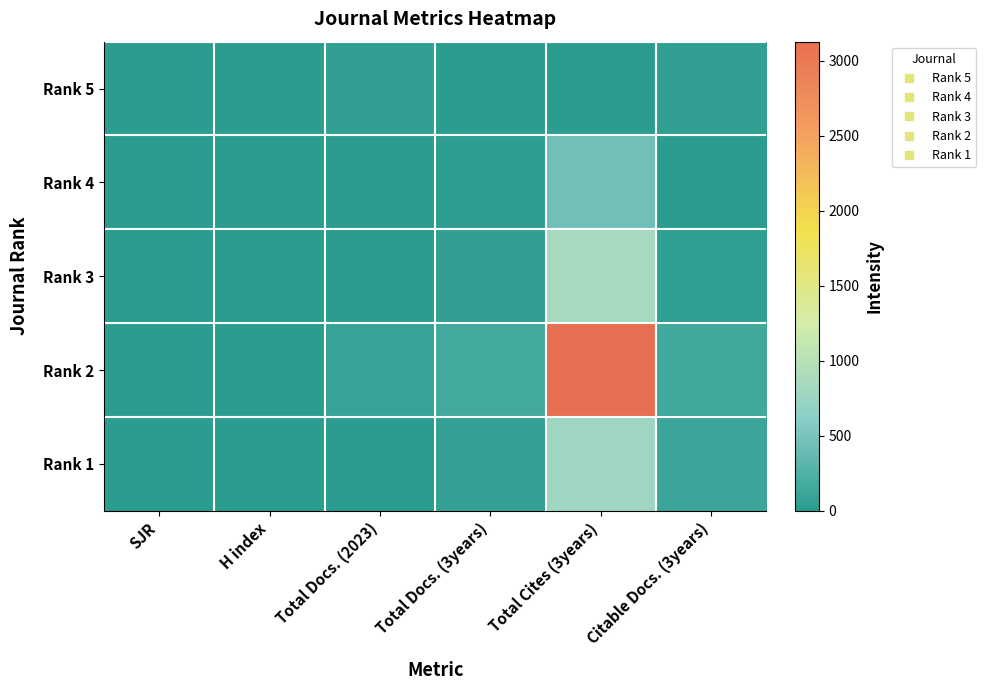

Reading left to right, what are all the values shown in this chart?

Rank 5: SJR=0	H index=8	Total Docs. (2023)=60	Total Docs. (3years)=0	Total Cites (3years)=9	Citable Docs. (3years)=56
Rank 4: SJR=0	H index=14	Total Docs. (2023)=21	Total Docs. (3years)=27	Total Cites (3years)=450	Citable Docs. (3years)=8
Rank 3: SJR=0	H index=6	Total Docs. (2023)=19	Total Docs. (3years)=58	Total Cites (3years)=855	Citable Docs. (3years)=37
Rank 2: SJR=0	H index=11	Total Docs. (2023)=97	Total Docs. (3years)=165	Total Cites (3years)=3127	Citable Docs. (3years)=153
Rank 1: SJR=0	H index=13	Total Docs. (2023)=24	Total Docs. (3years)=72	Total Cites (3years)=788	Citable Docs. (3years)=114